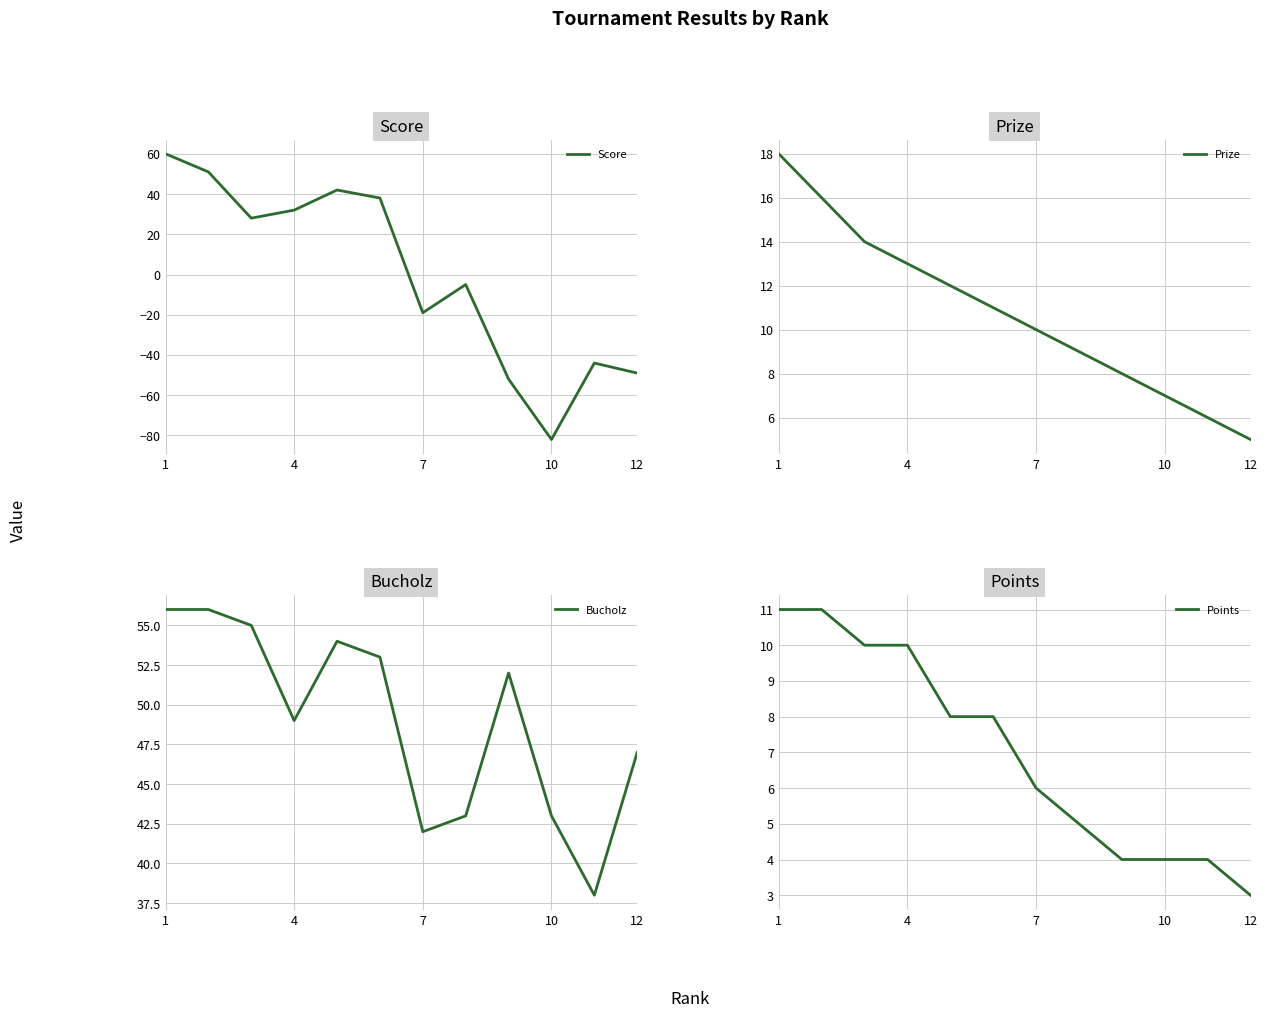

Is it true that Score equals 11 at 4?

False